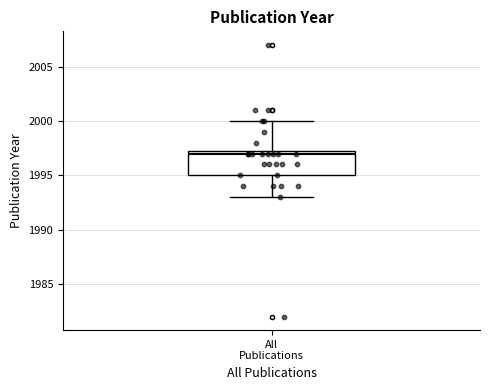

Read this box plot against the y-axis: the position of the median line, the range covered by the box, and the ends of both whiskers. The values are not printed on the chart, so give them approximately, as read against the axis.

median 1997.0, box 1995.0 to 1997.5, whiskers 1993.0 to 2000.0